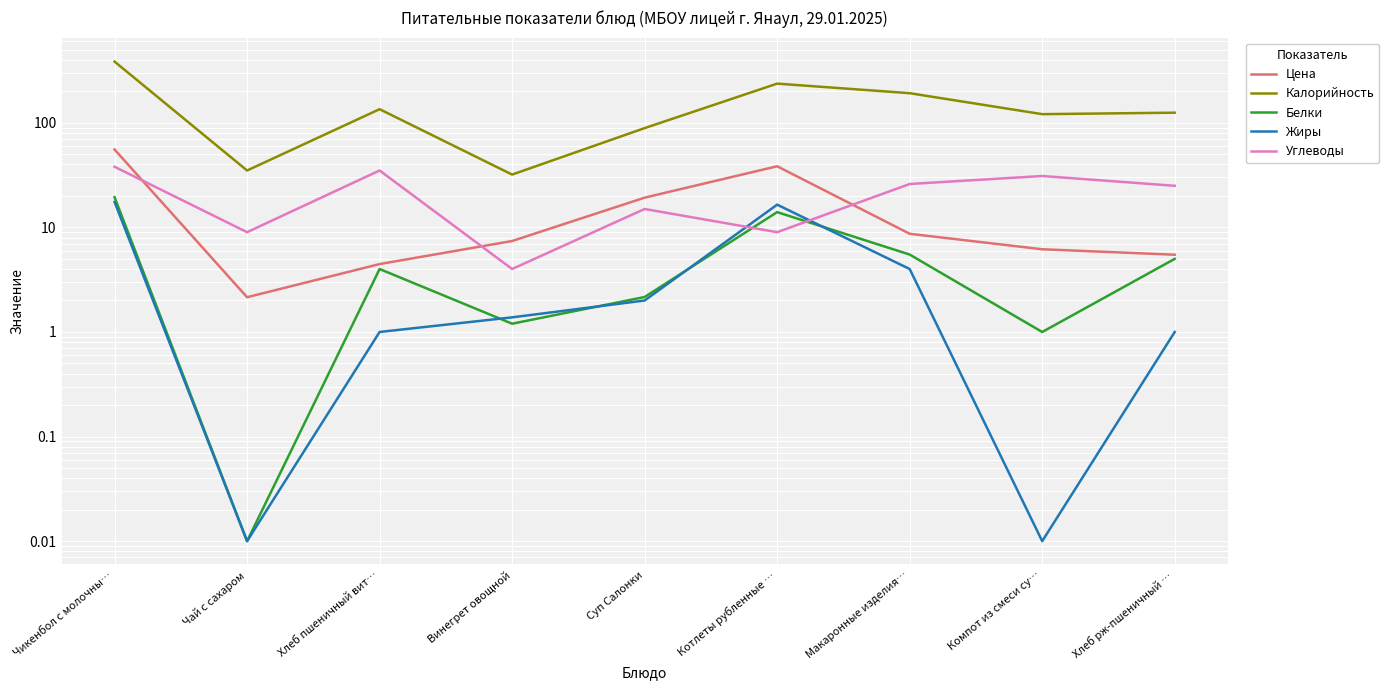

How many categories are shown in the chart?

9